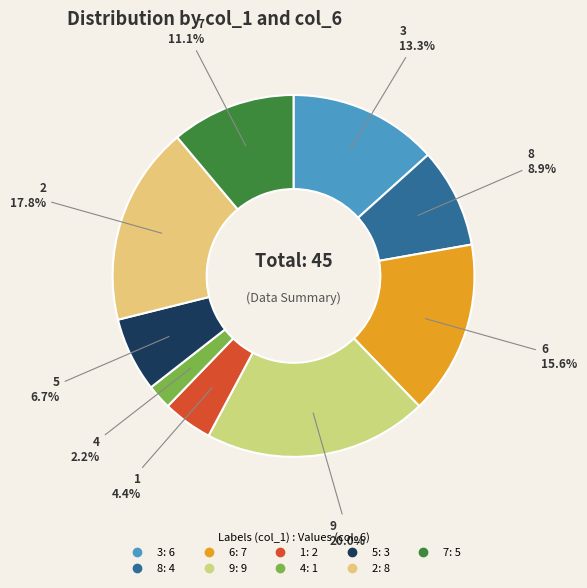

Between 7 and 5, which is larger?

7